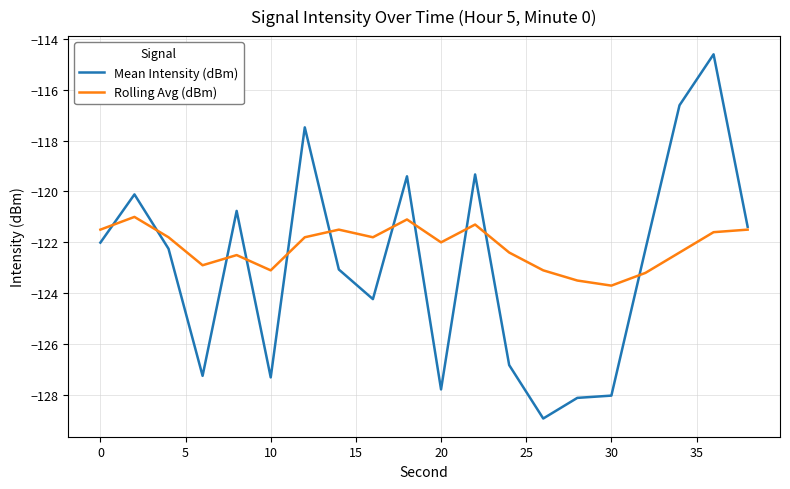

Which series has the widest spread of values?

Mean Intensity (dBm)